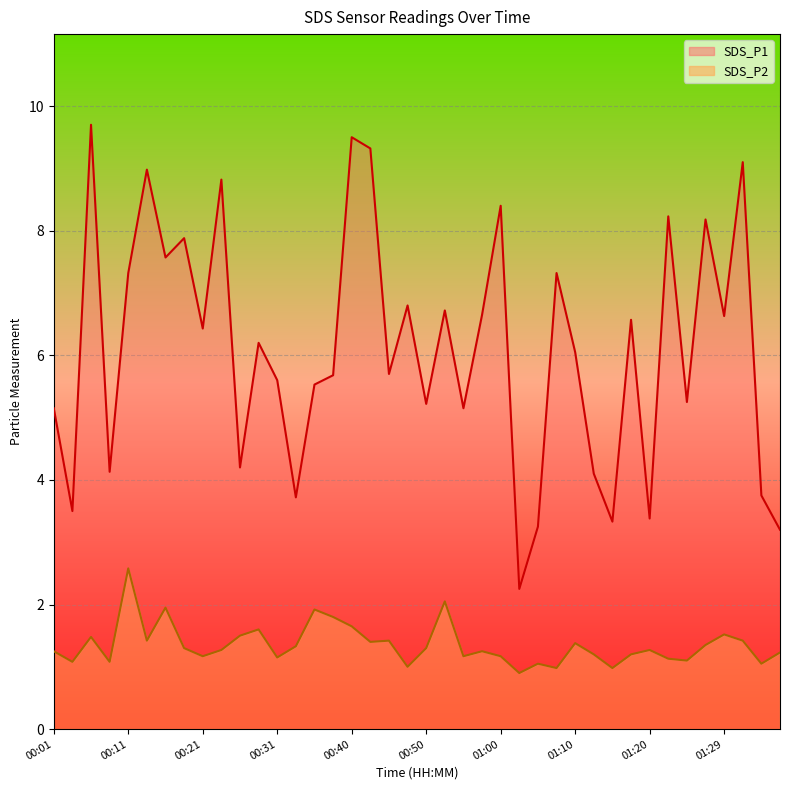

At which category does SDS_P1 reach its first local valley?

00:04